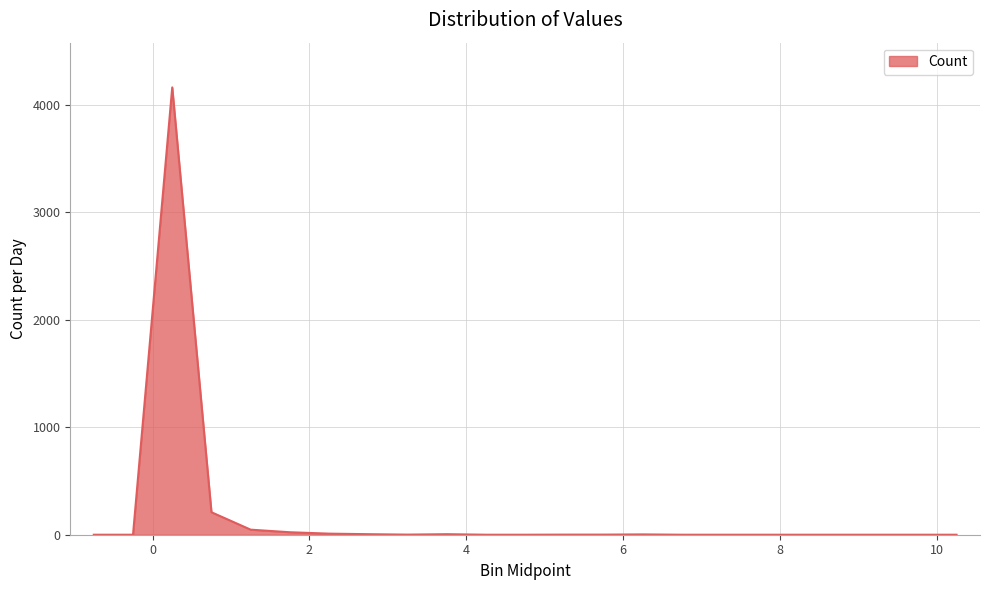

What is the maximum value shown in the chart?

4159